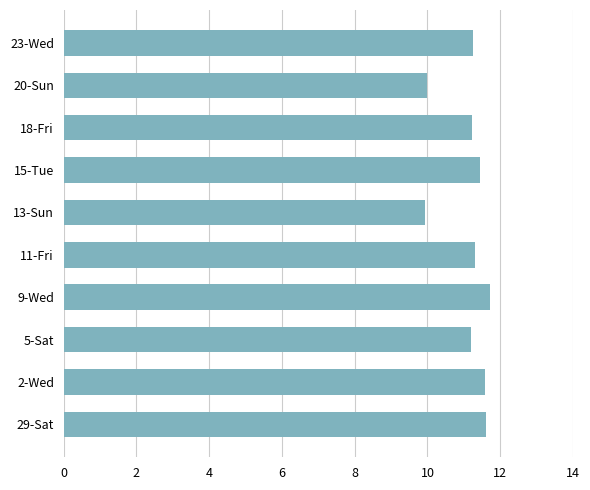

What is the maximum value shown in the chart?

11.7